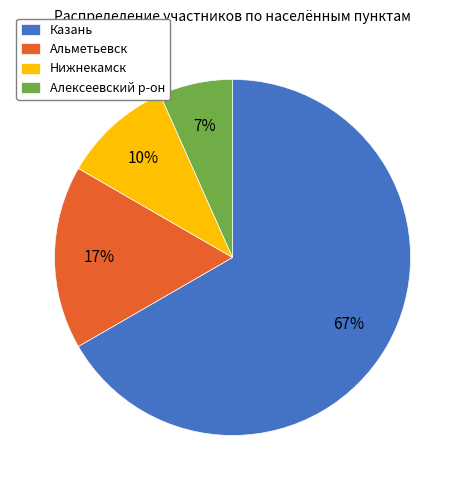

Combined, do Алексеевский р-он and Казань account for over 50%?

Yes